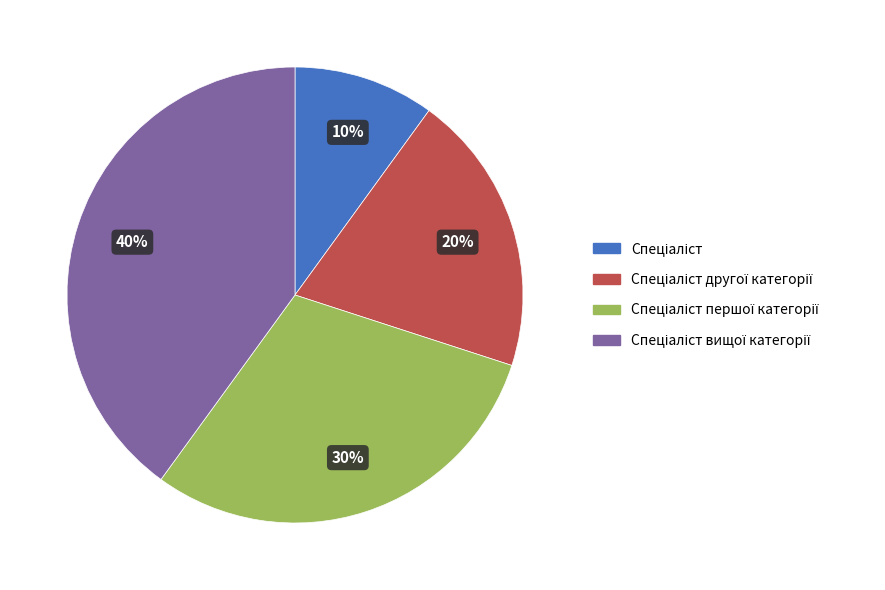

Is there a majority slice in this chart?

No